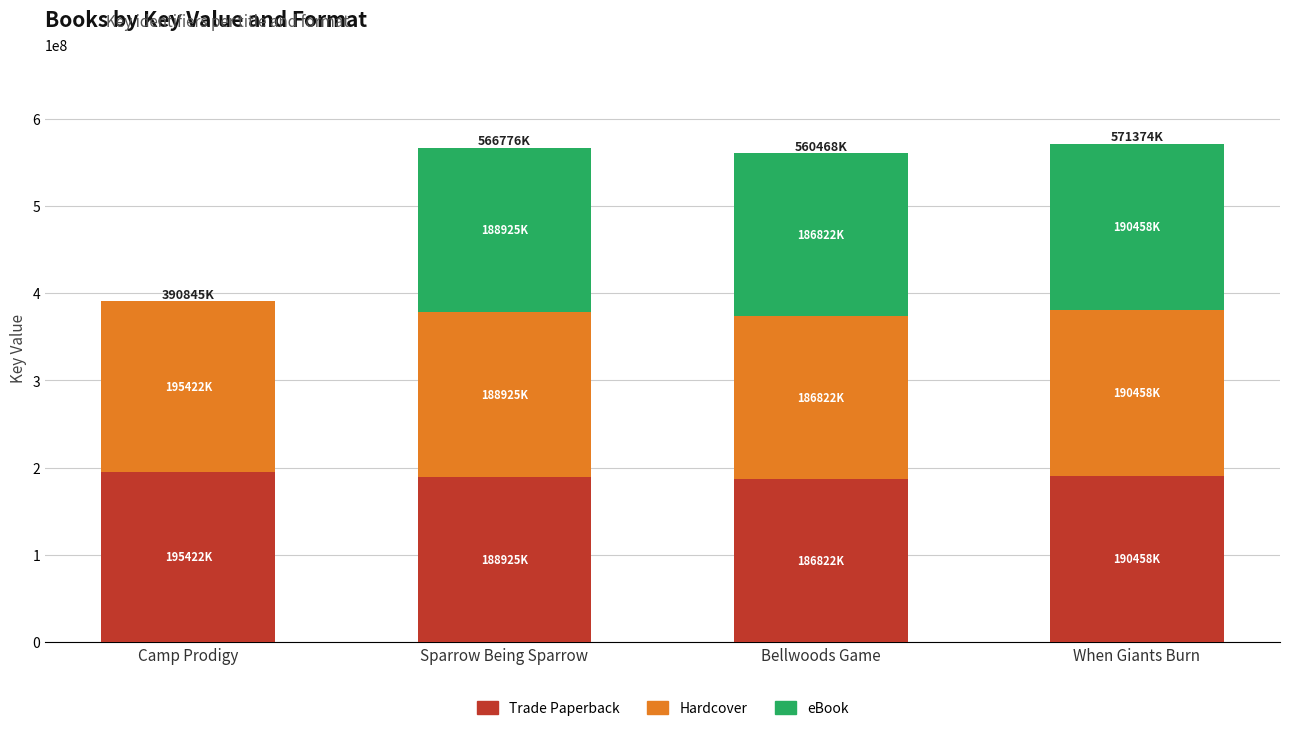

Are the bars horizontal?

No